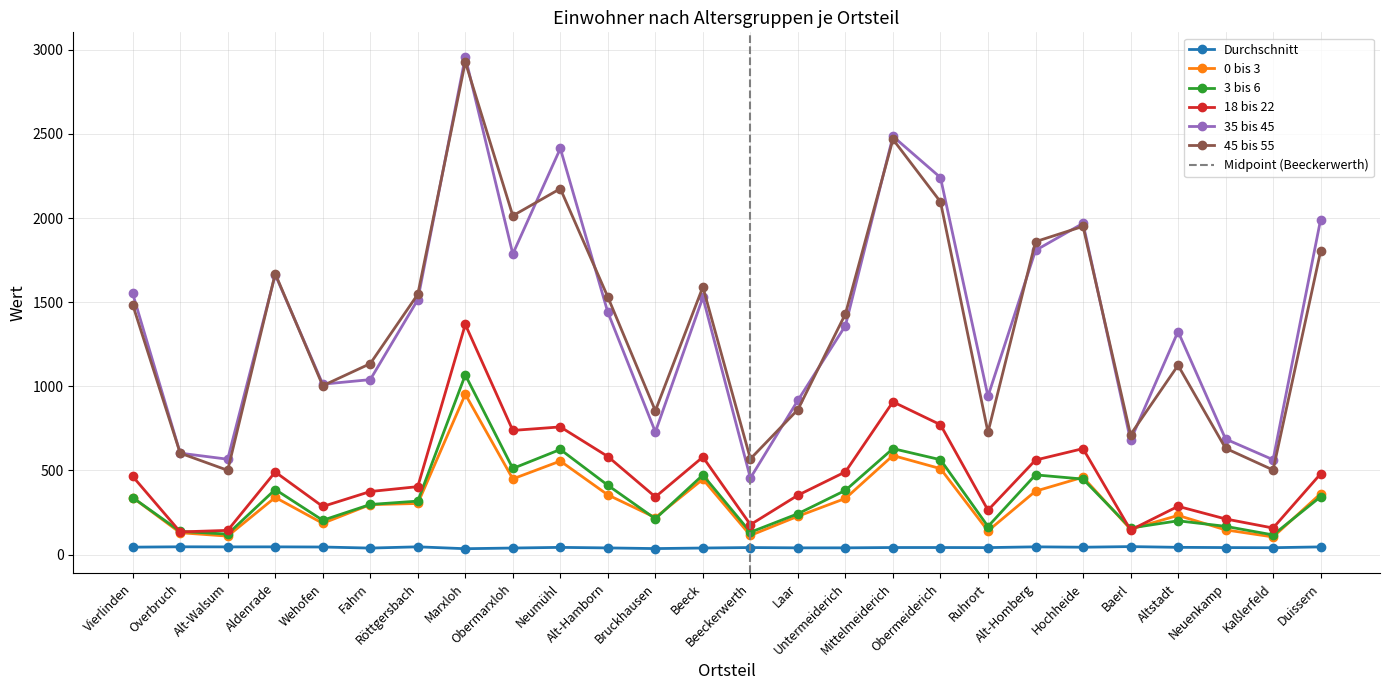

Is the value of 18 bis 22 at Overbruch greater than the value of 3 bis 6 at Aldenrade?

No